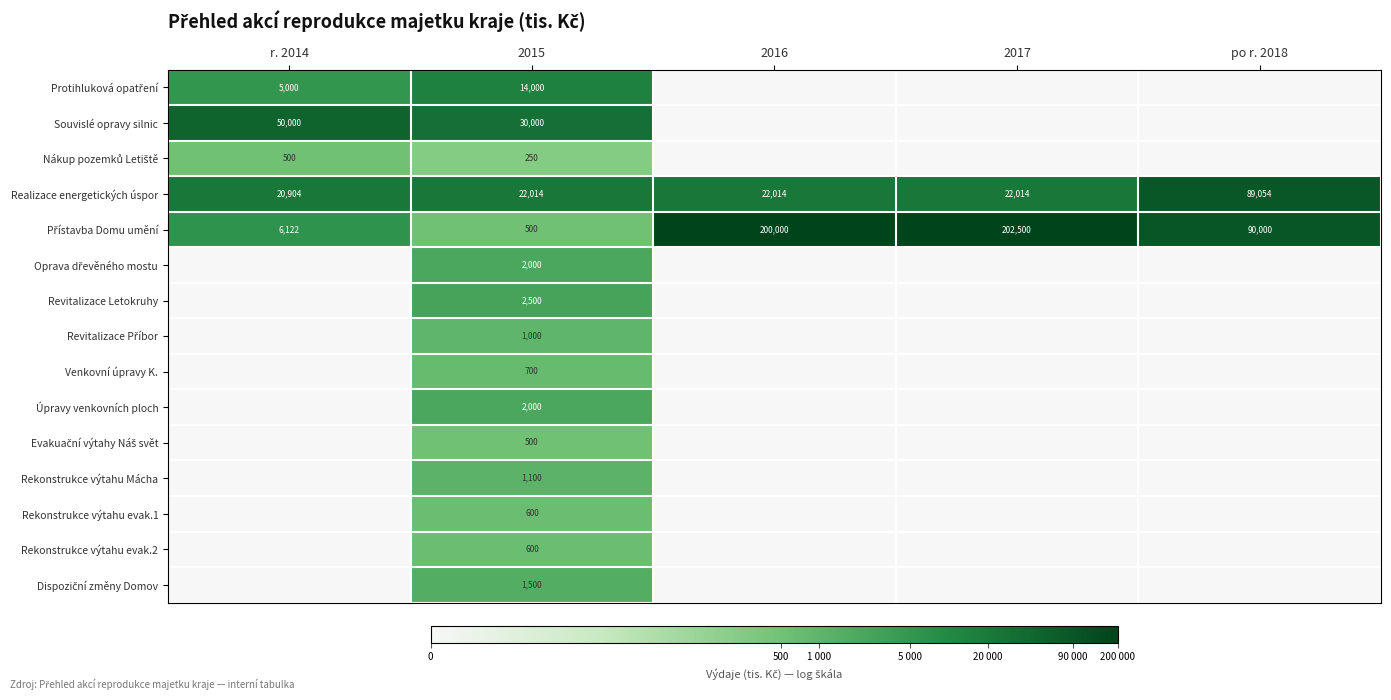

What is the difference between the Realizace energetických úspor values at 2015 and r. 2014?

1110